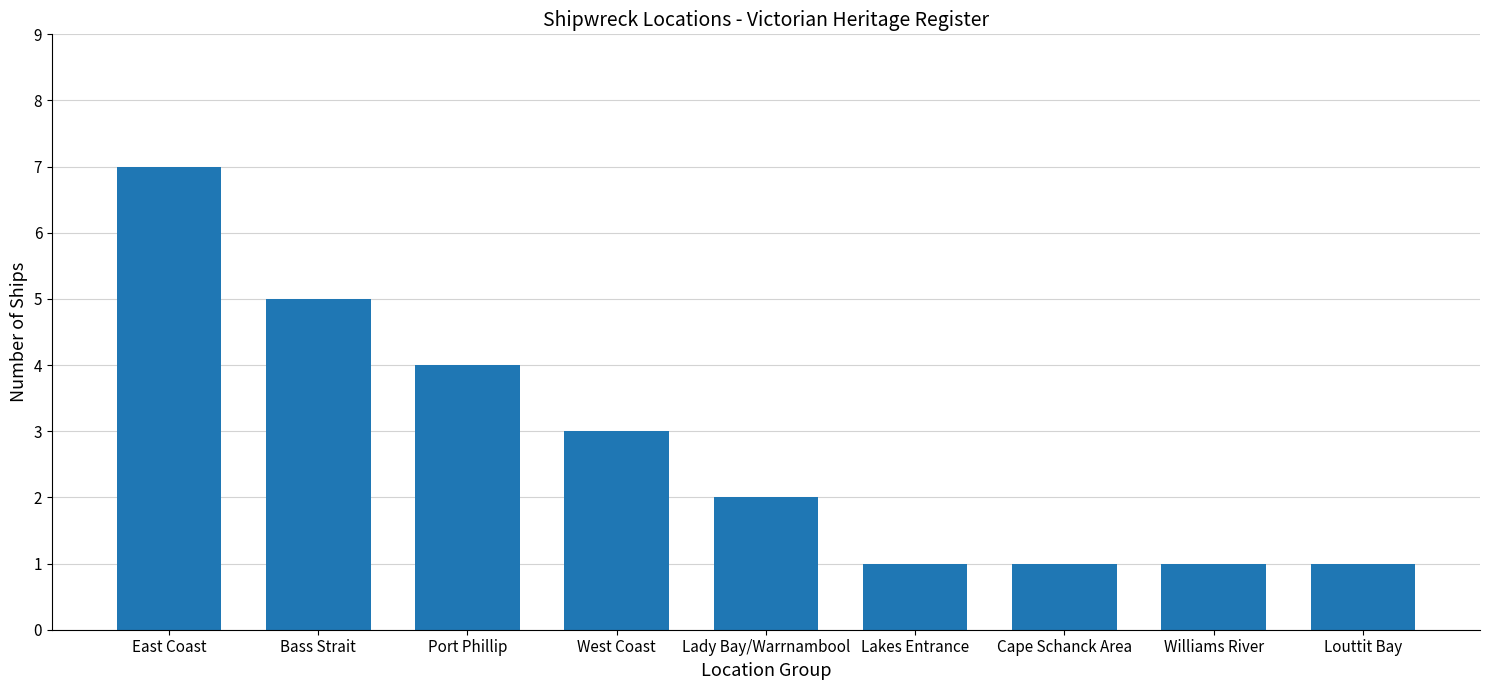

Reading right to left, what are all the values shown in this chart?

1	1	1	1	2	3	4	5	7